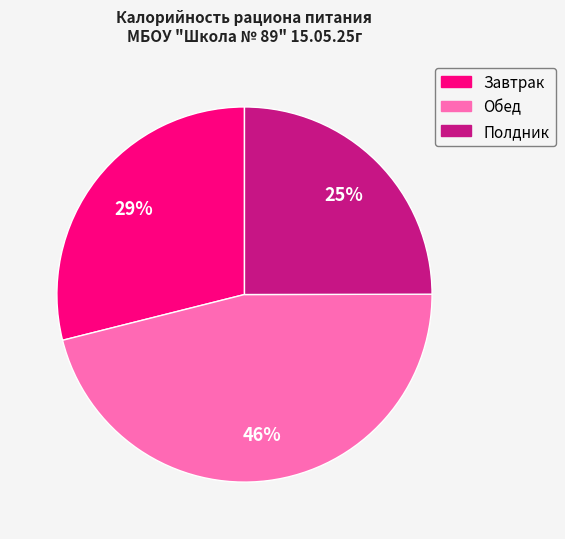

What is the largest slice in the pie chart?

Обед